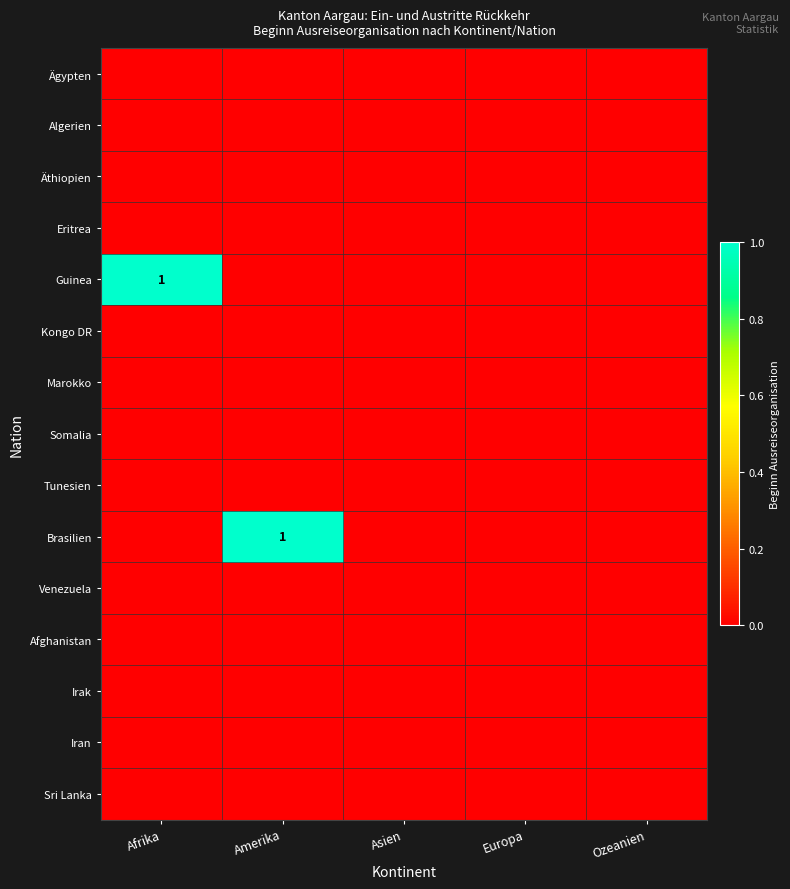

Is the value of Afghanistan at Asien greater than the value of Ägypten at Amerika?

No